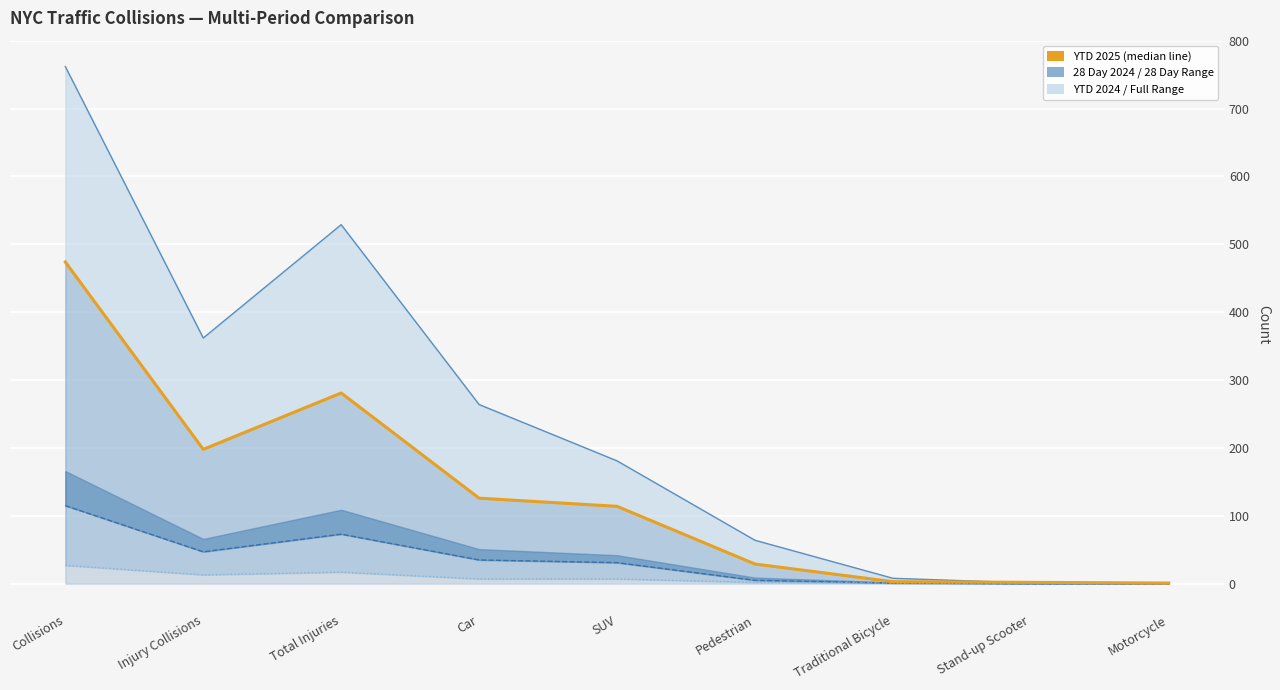

Where is the first local maximum for Week to Date 2025?

Total Injuries